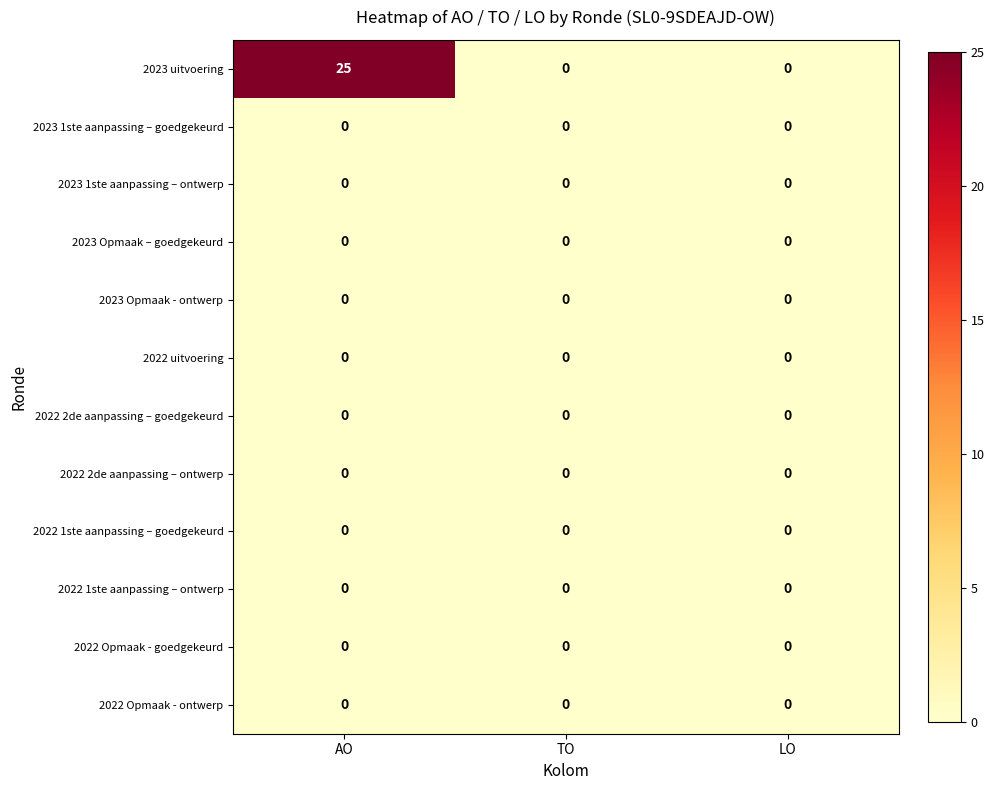

Which series has the largest total across all categories?

2023 uitvoering